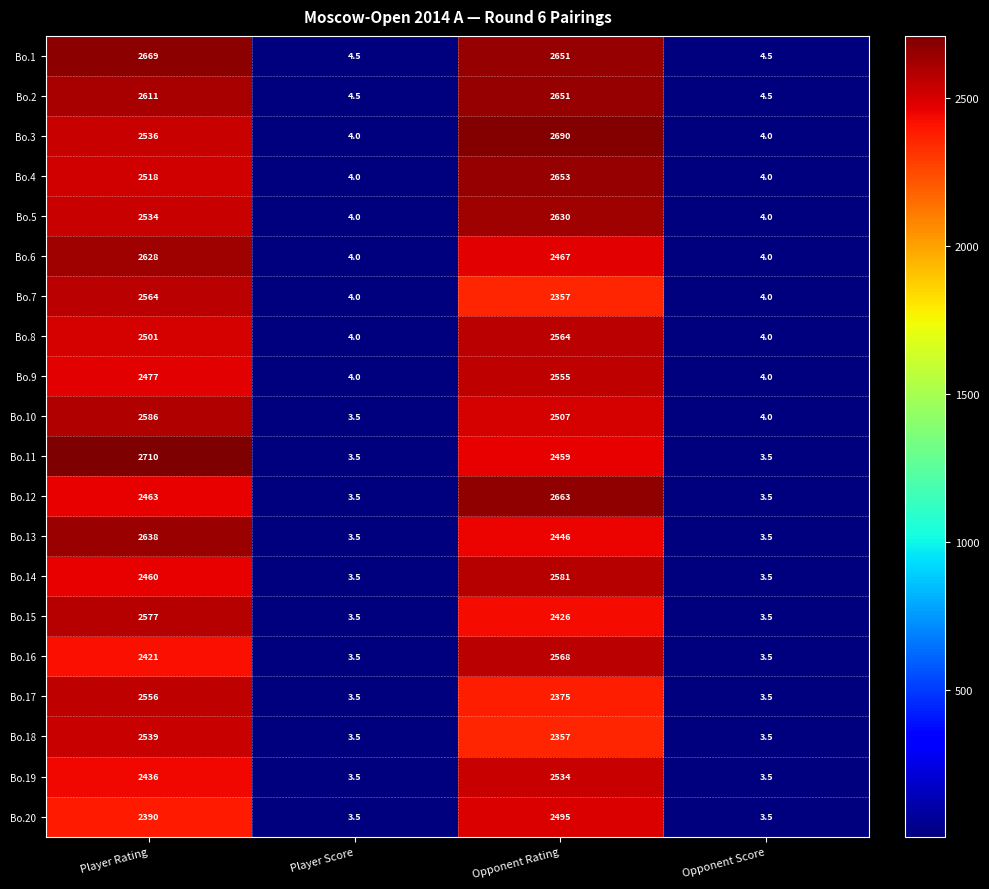

What is the spread (max minus min) of values at Player Score?

1.0